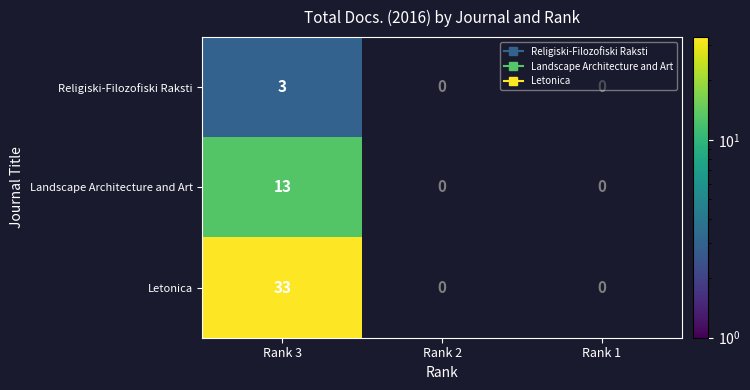

How many data points does each series have?

3